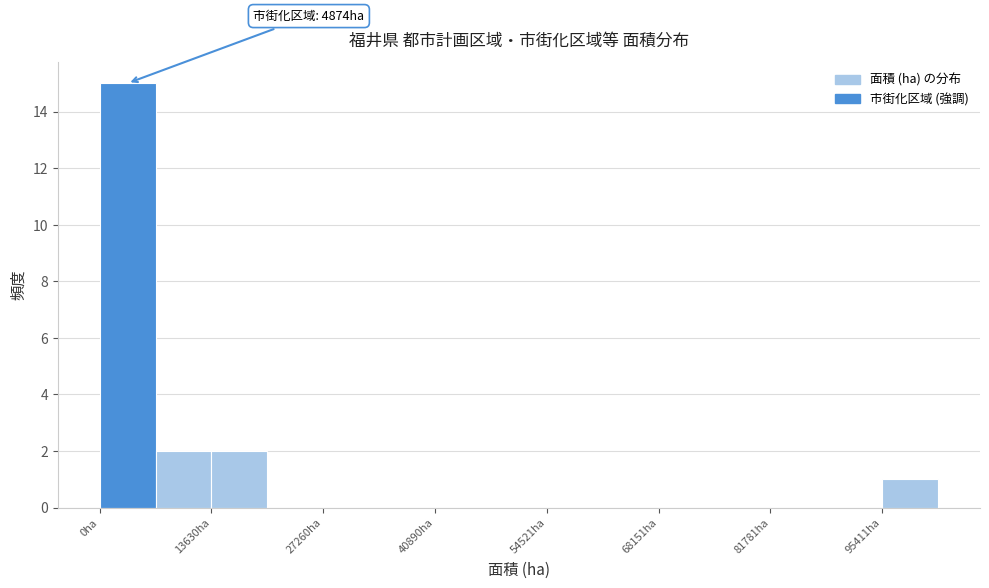

Around what value on the x-axis is the tallest bar? Give the approximate position of its centre, as read against the axis.

4000